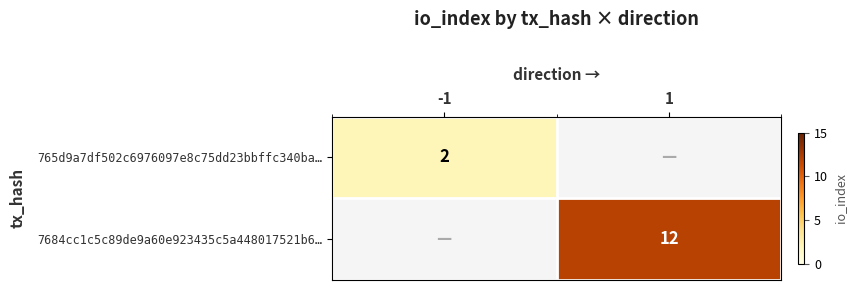

Is the value of 7684cc1c5c89de9a60e923435c5a448017521b6… at 1 greater than the value of 765d9a7df502c6976097e8c75dd23bbffc340ba… at -1?

Yes